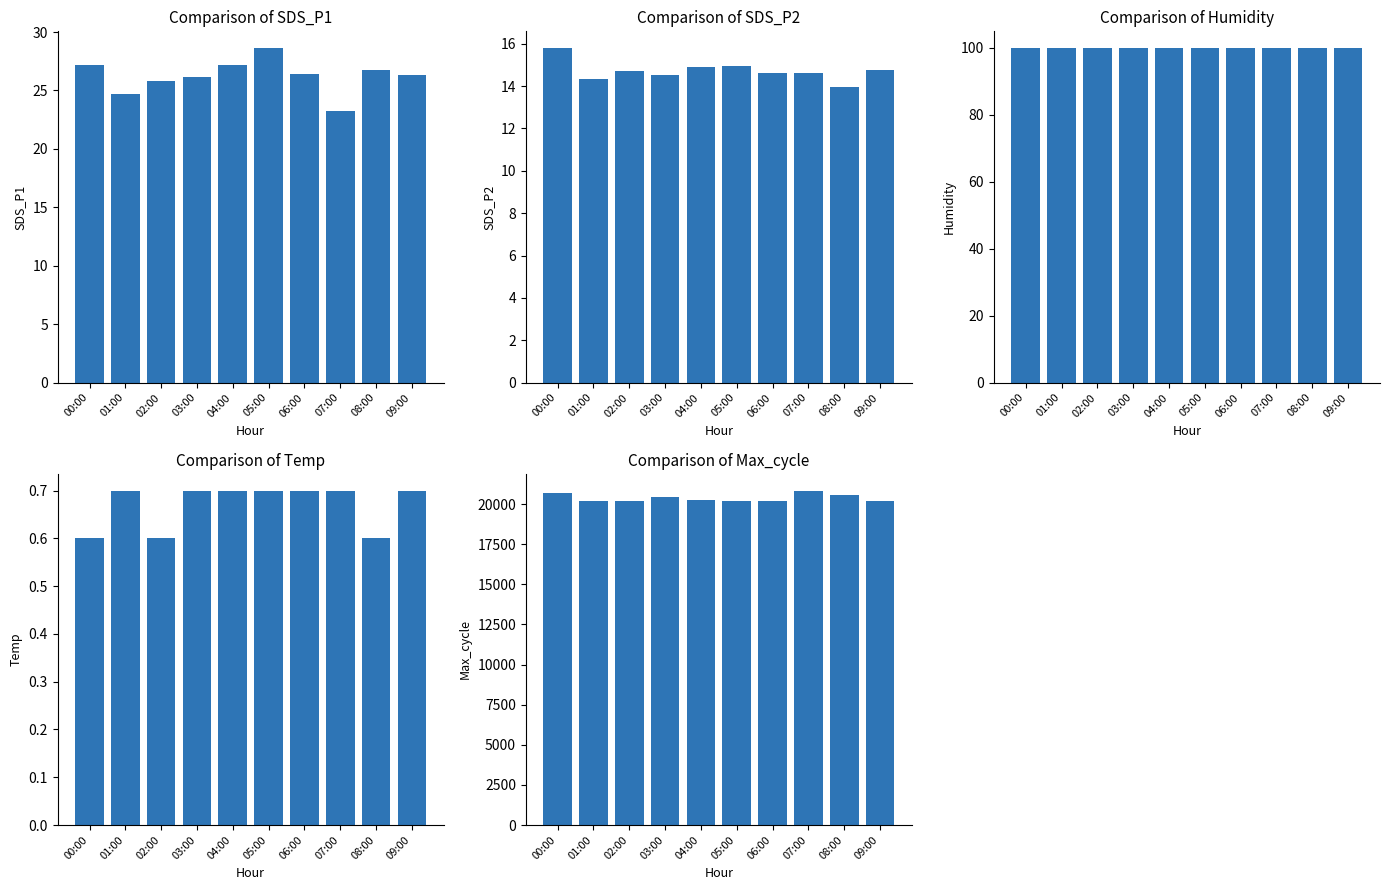

How many Temp values are between 0 and 1?

10